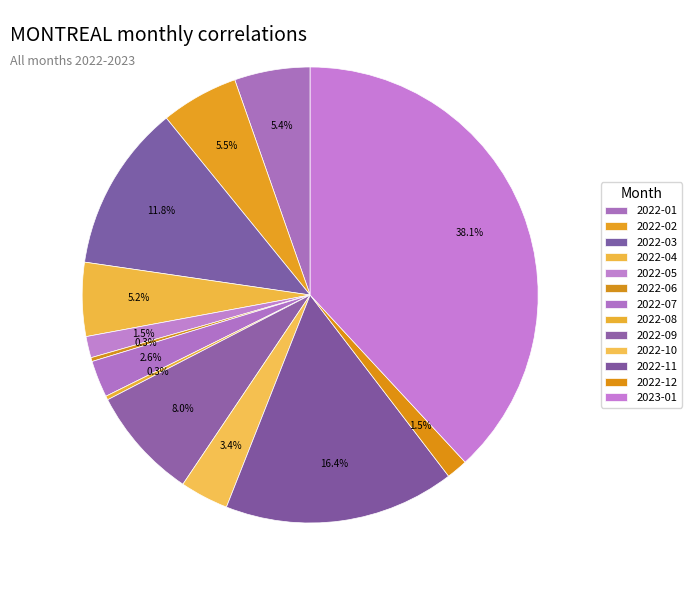

True or false: 2022-09 accounts for 1% of the total.

False